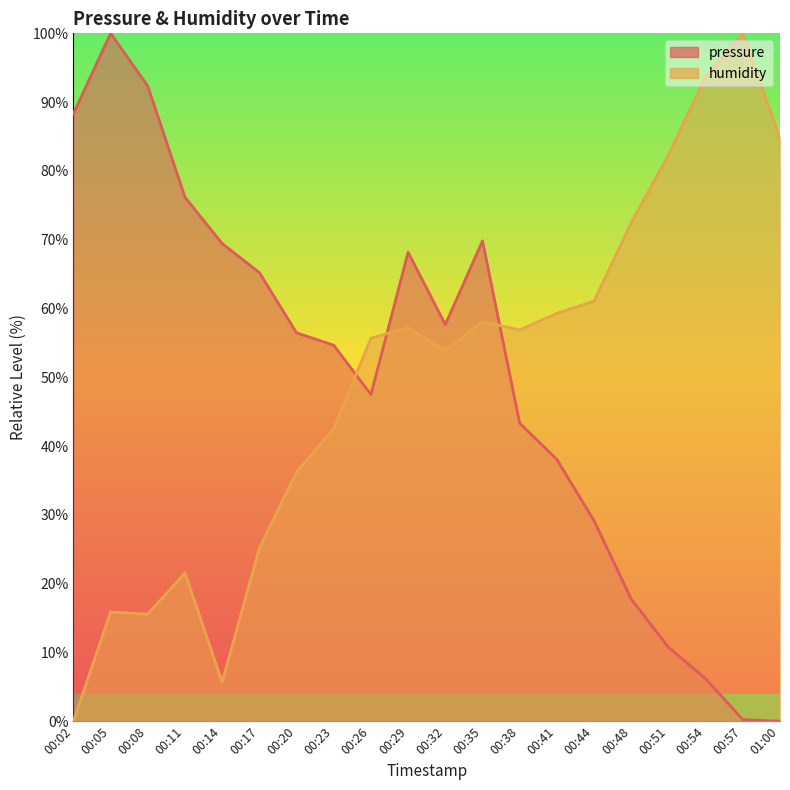

Rank the series at 00:17 from lowest to highest value.

humidity, pressure